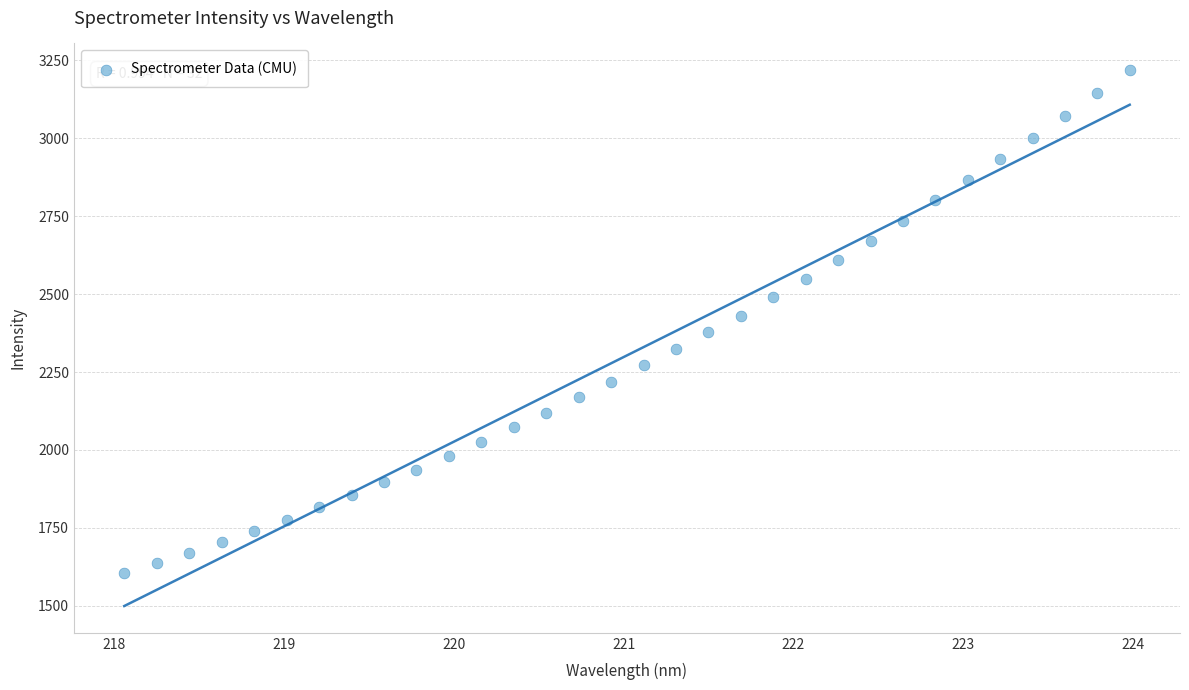

What is the range of X values (max minus min)?

5.9